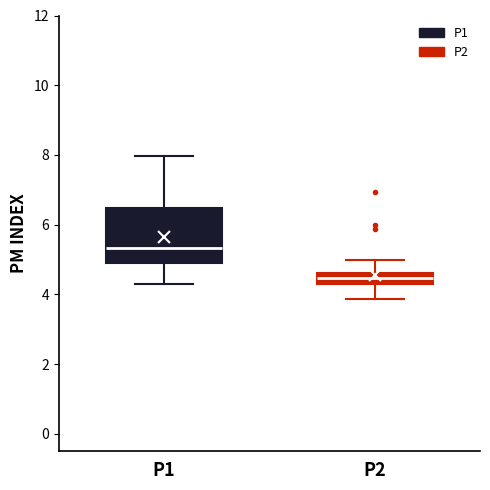

Comparing the boxes themselves (not the whiskers), which one is the tallest?

P1